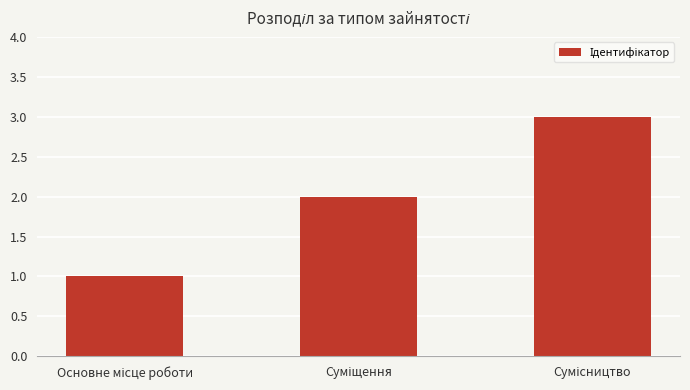

What is the maximum value shown in the chart?

3